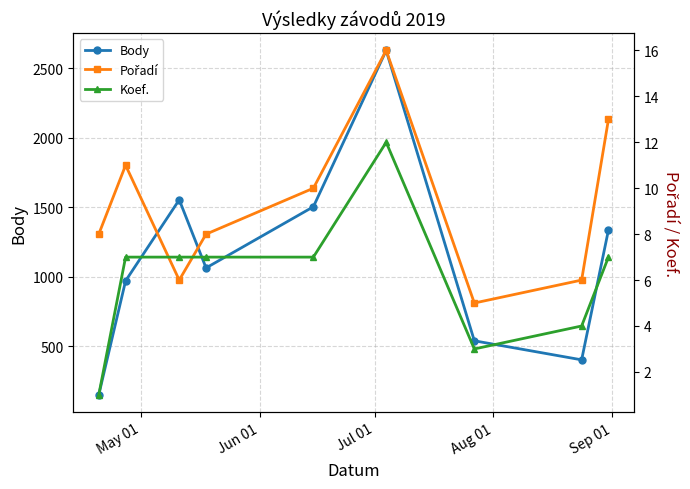

True or false: Body has more than 0 points higher than both neighbors.

True